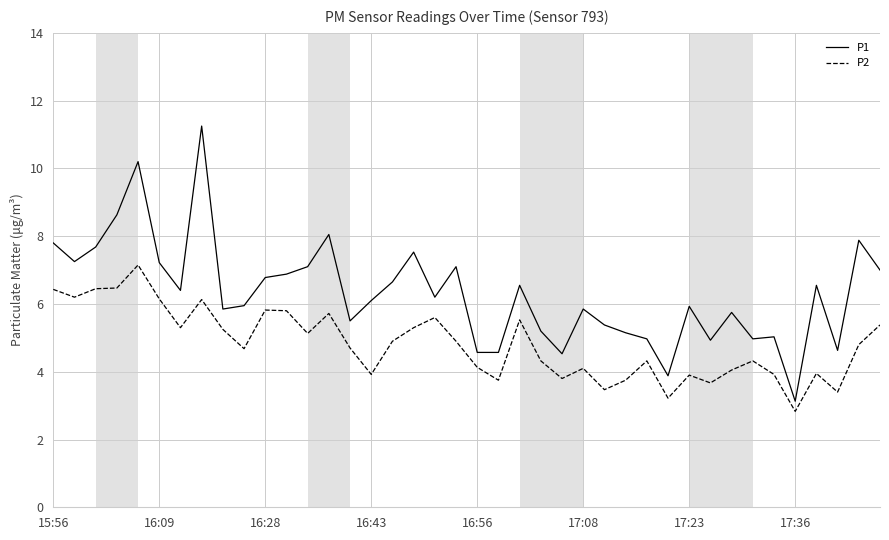

True or false: P1 and P2 cross at least once.

False